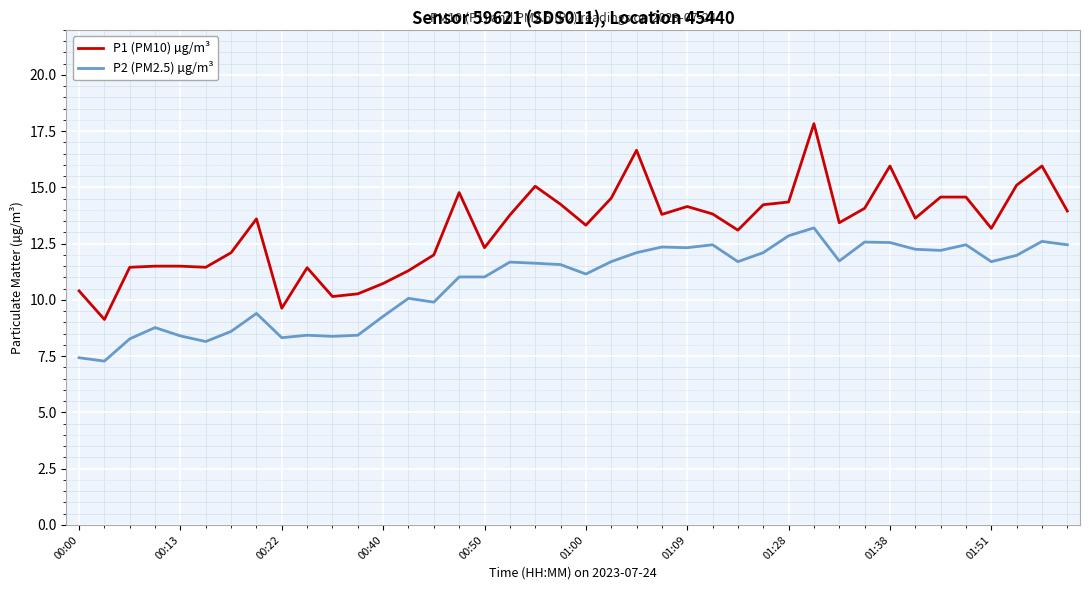

Which series has the largest total across all categories?

P1 (PM10) µg/m³